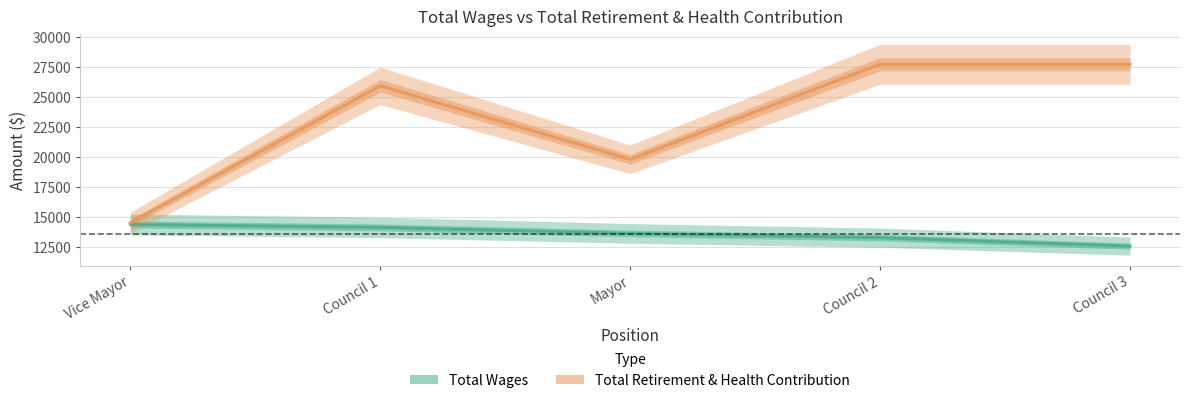

At which label is Total Wages closest to 13492?

Mayor